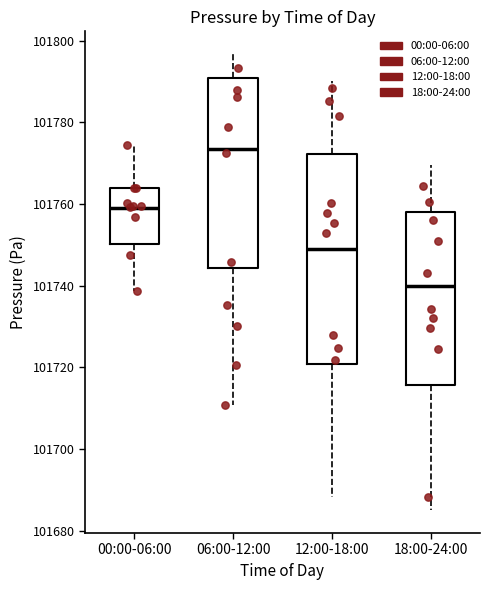

Reading left to right, read every box against the y-axis: the position of its median line, the range the box covers, and the ends of its whiskers. The values are not printed on the chart, so give them approximately, as read against the axis.

00:00-06:00: median 101760, box 101750 to 101764, whiskers 101738 to 101774
06:00-12:00: median 101774, box 101744 to 101790, whiskers 101710 to 101796
12:00-18:00: median 101748, box 101720 to 101772, whiskers 101688 to 101790
18:00-24:00: median 101740, box 101716 to 101758, whiskers 101686 to 101770